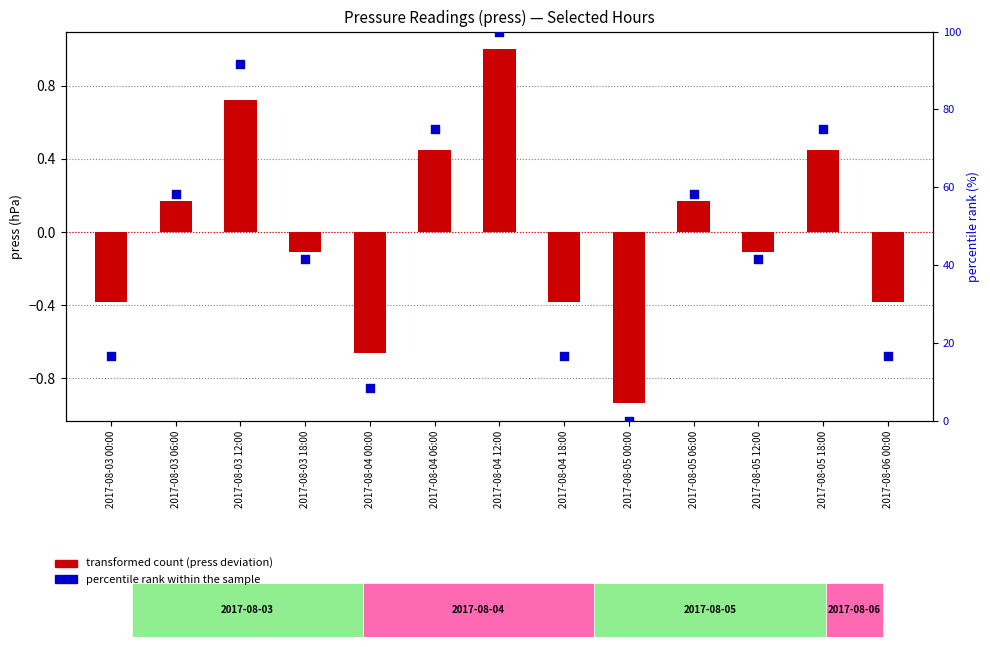

Which series has the largest Y range (max minus min)?

percentile rank within the sample